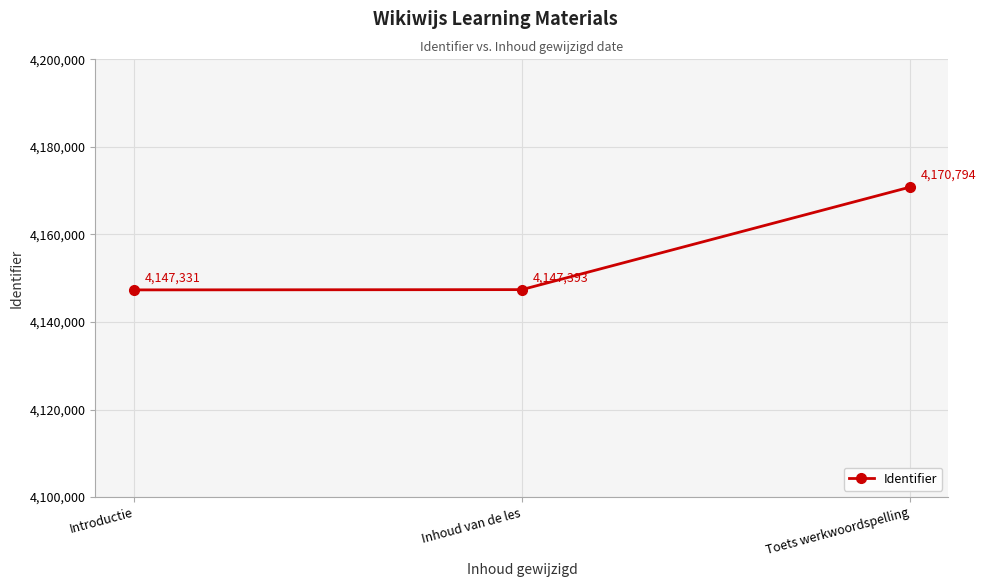

Reading right to left, list all the values displayed in this chart.

Toets werkwoordspelling=4170794	Inhoud van de les=4147393	Introductie=4147331